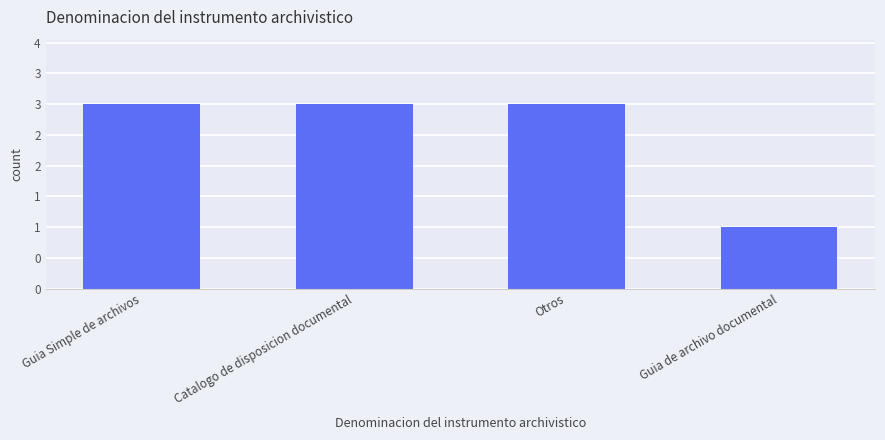

Which label corresponds to the smallest value in the chart?

Guia de archivo documental